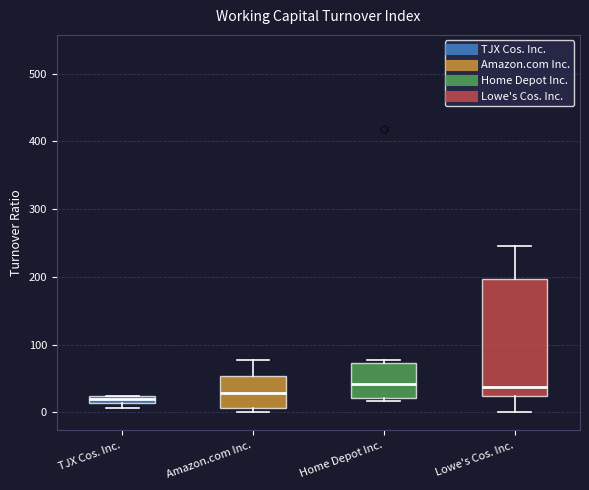

Which box is the tallest, from its lower edge to its upper edge?

Lowe's Cos. Inc.